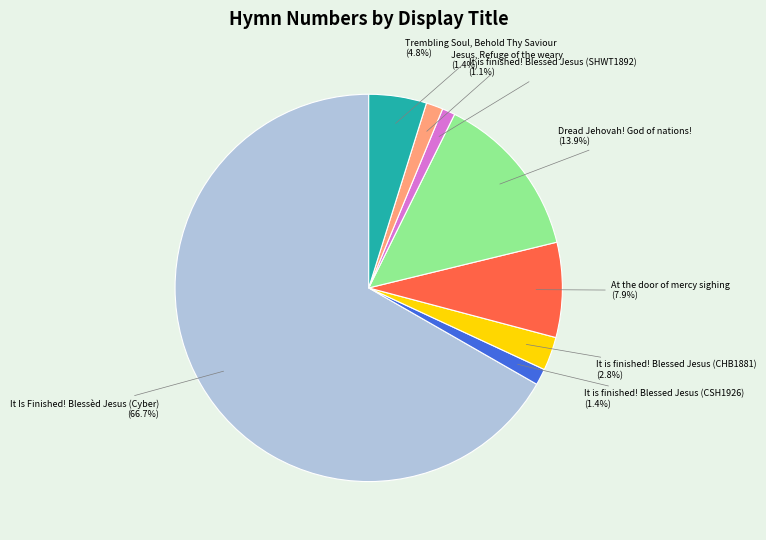

To the nearest percent, what is the difference between the Trembling Soul, Behold Thy Saviour and It is finished! Blessed Jesus (CHB1881) slice percentages?

2%